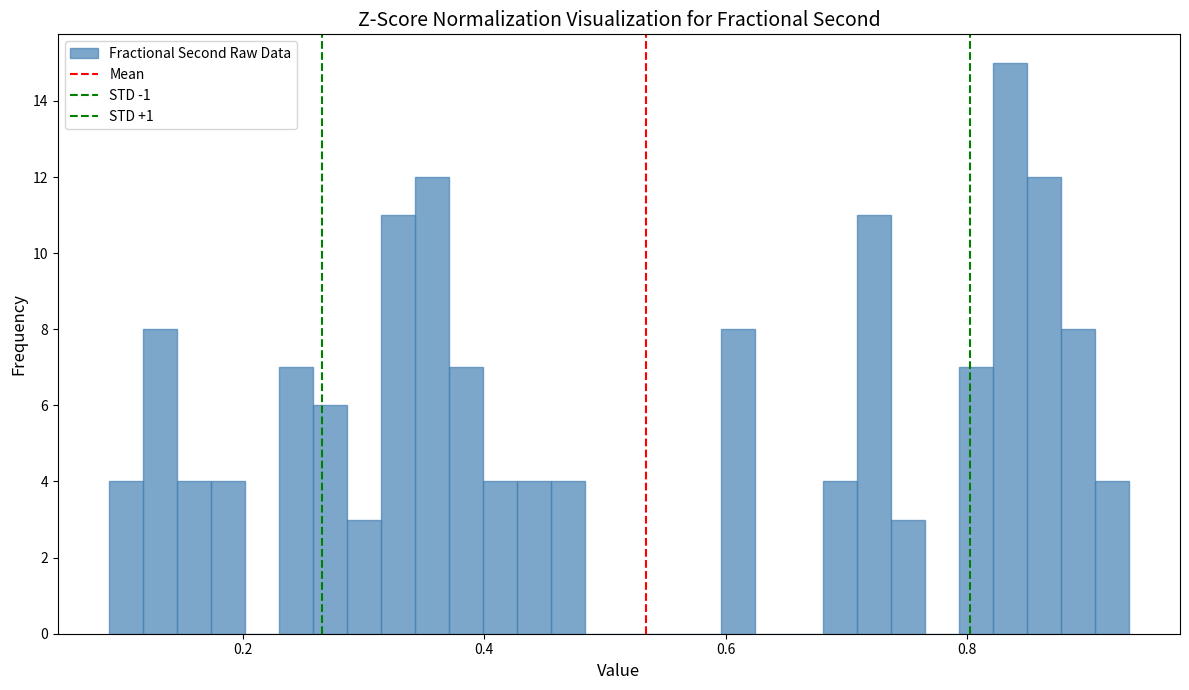

Read against the x-axis, roughly where is the centre of the tallest bar?

0.84